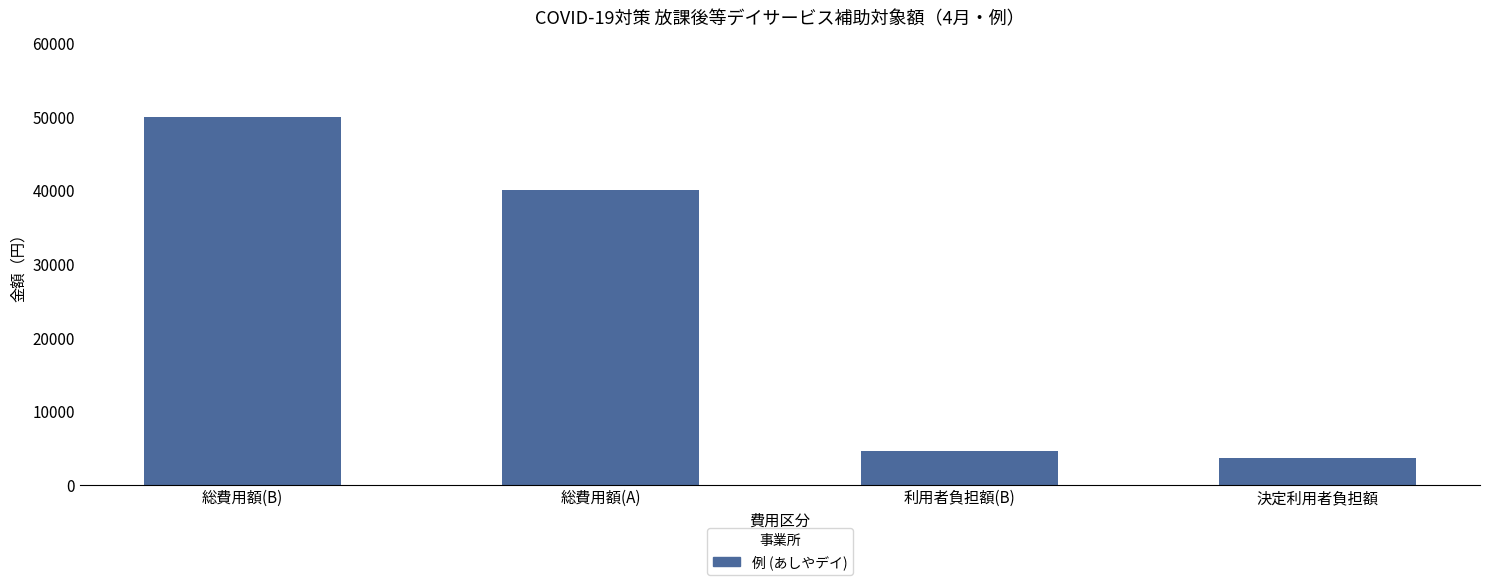

Between 総費用額(A) and 利用者負担額(B), which is larger?

総費用額(A)